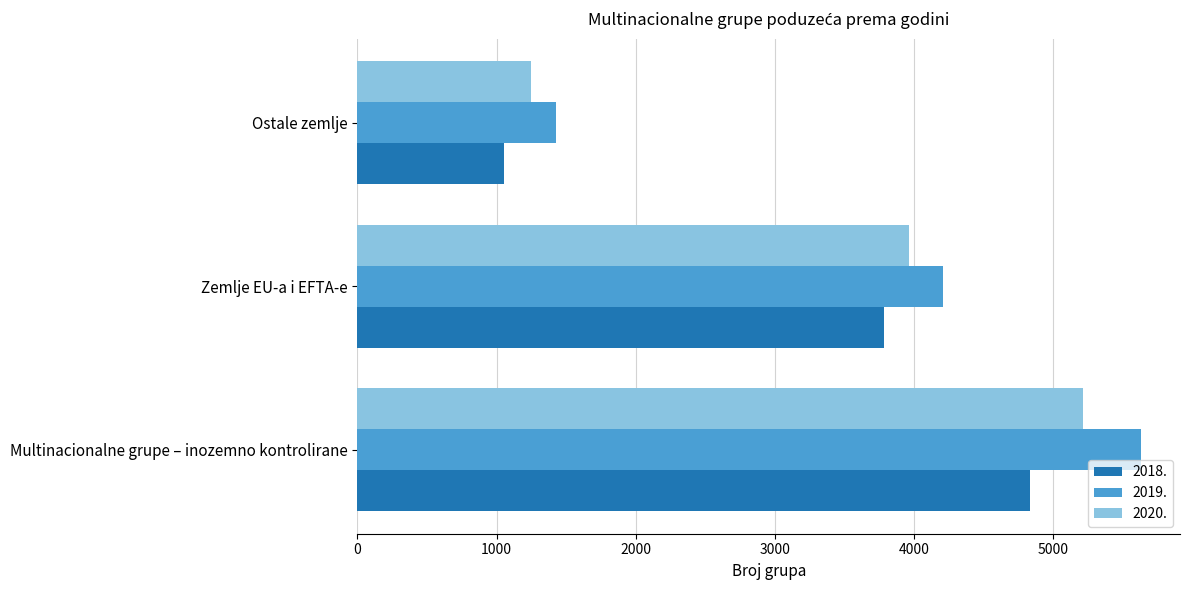

What is the difference between the maximum and minimum values in the 2018. series?

3782